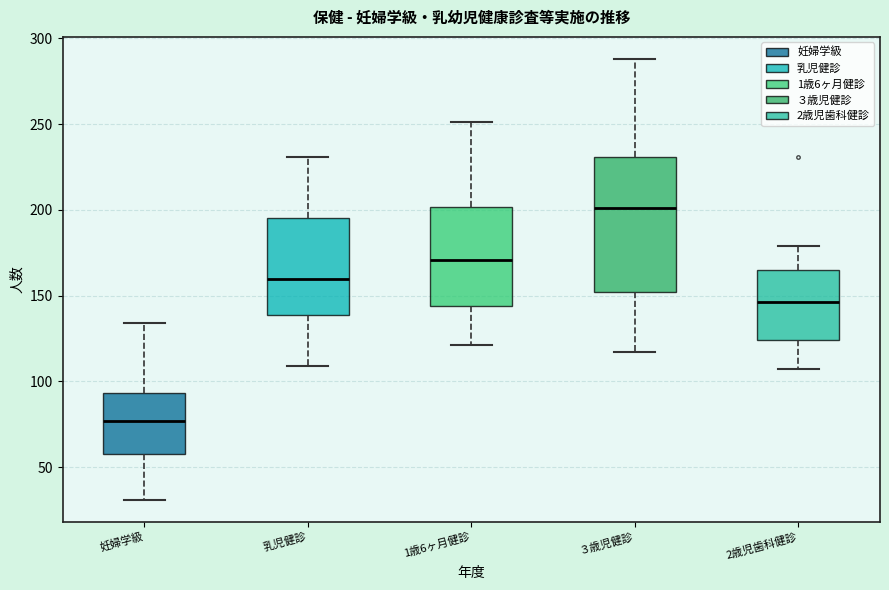

Where is the upper edge of the box for 妊婦学級 on the y-axis? The values are not printed on the chart, so give them approximately, as read against the axis.

95